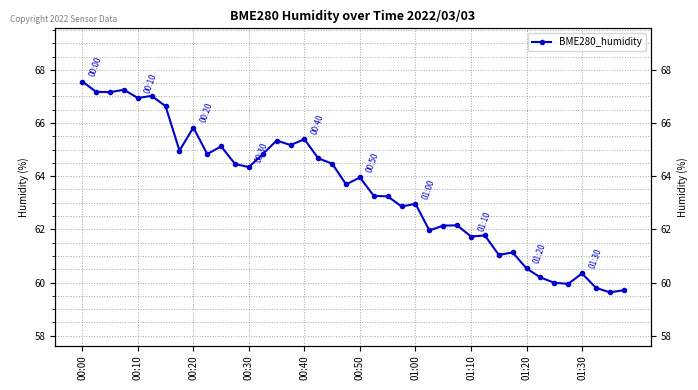

What value does the data have at 34?

60.0